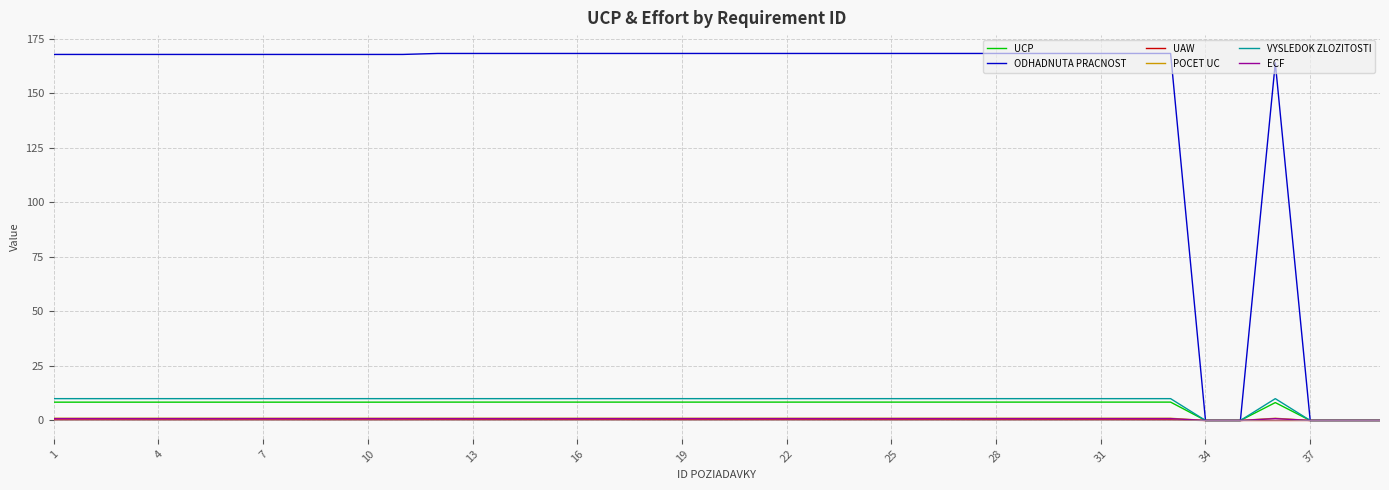

Which series has the widest spread of values?

ODHADNUTA PRACNOST